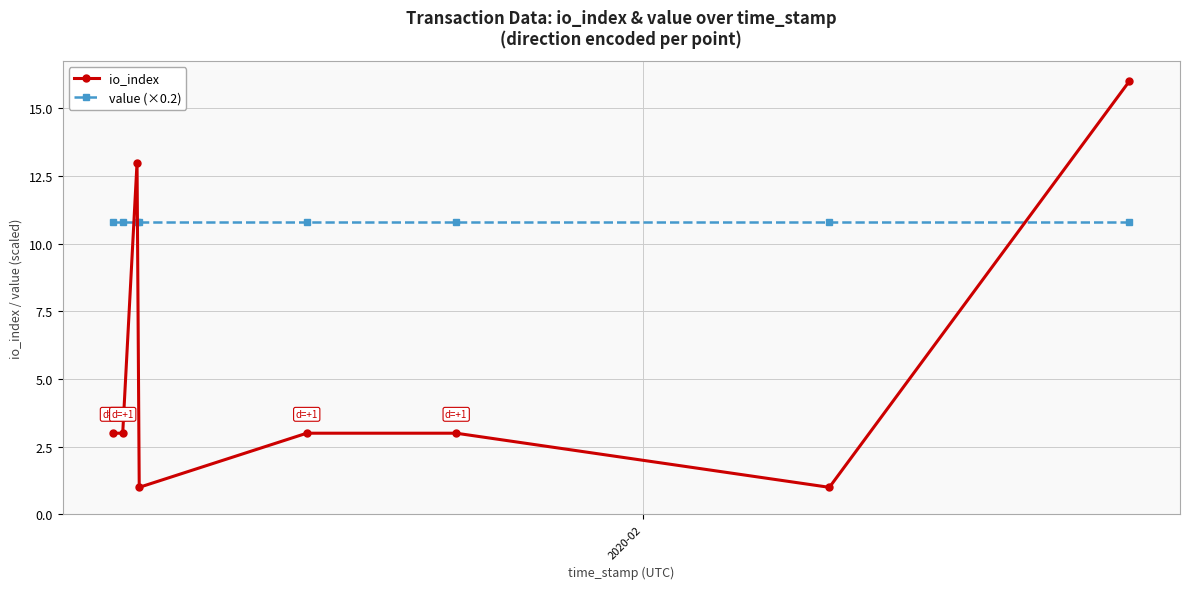

List the series in order of their peak value, lowest first.

value (×0.2), io_index